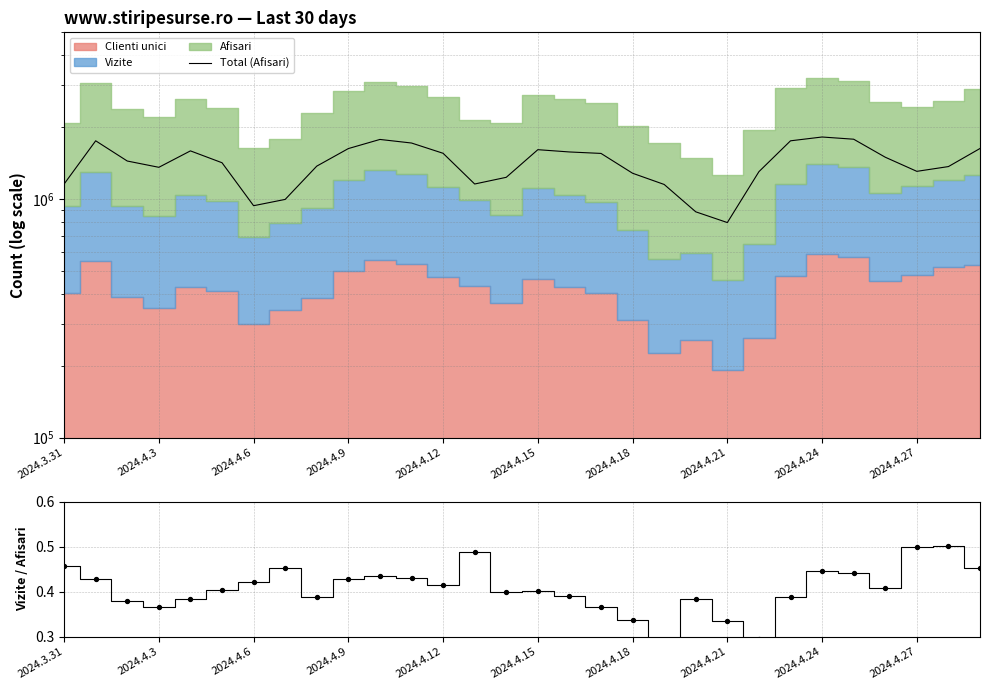

Which series contains the lowest Y value?

Vizite / Afisari